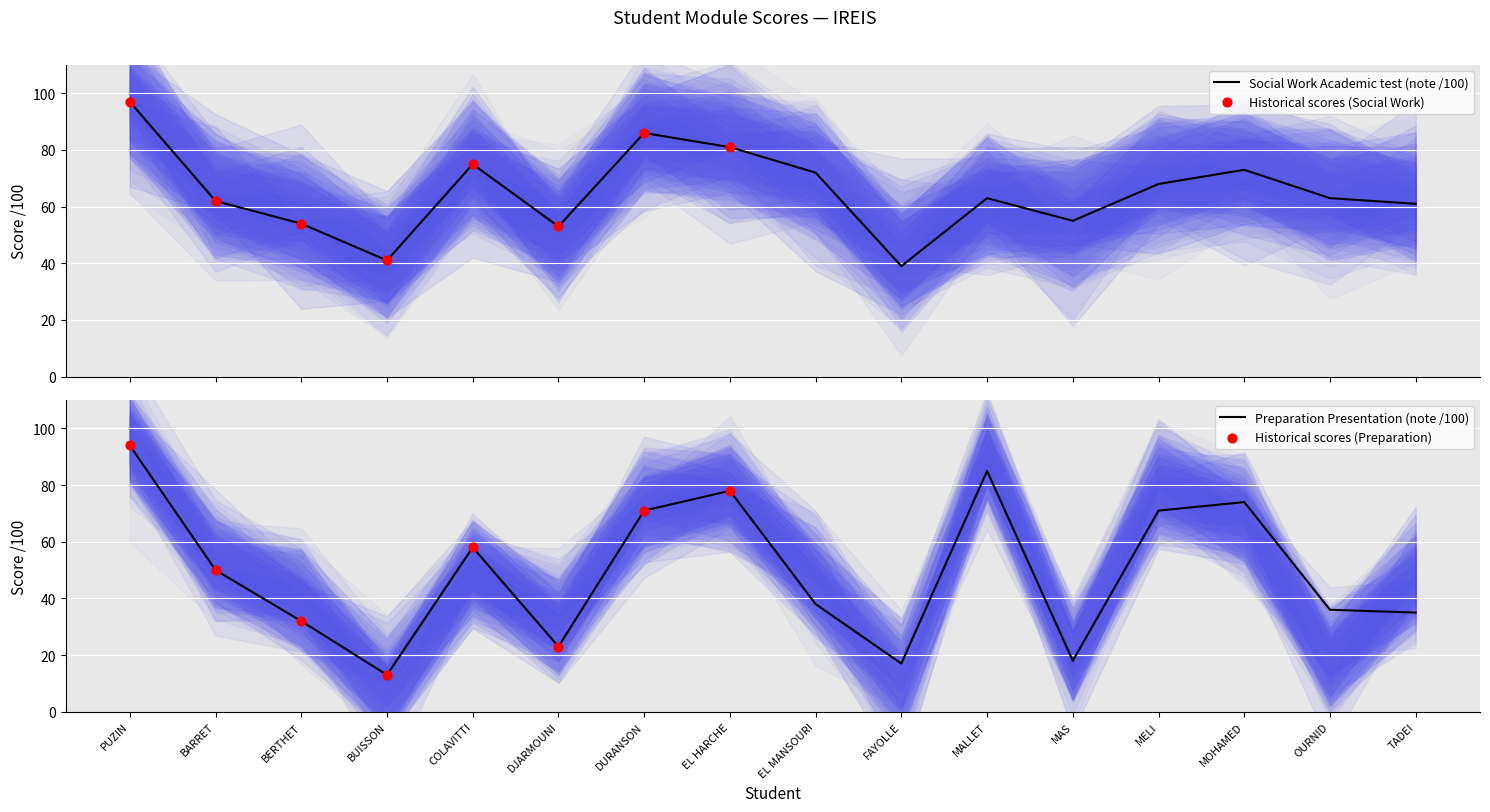

Which series has the largest Y range (max minus min)?

Preparation Presentation (note /100)